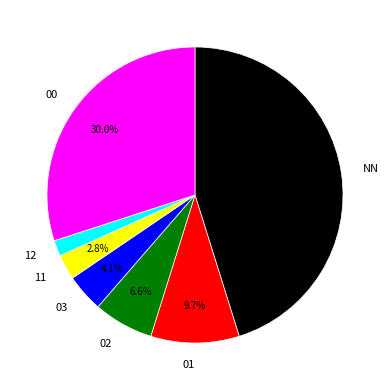

To the nearest percent, what percentage of the pie is 03?

4%